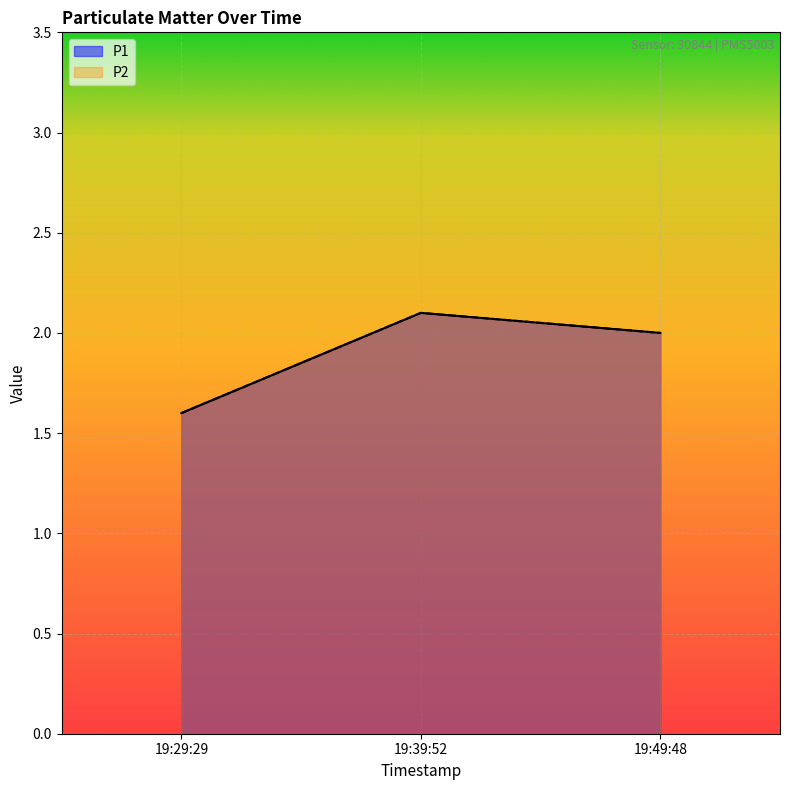

List the series in order of their peak value, lowest first.

P1, P2